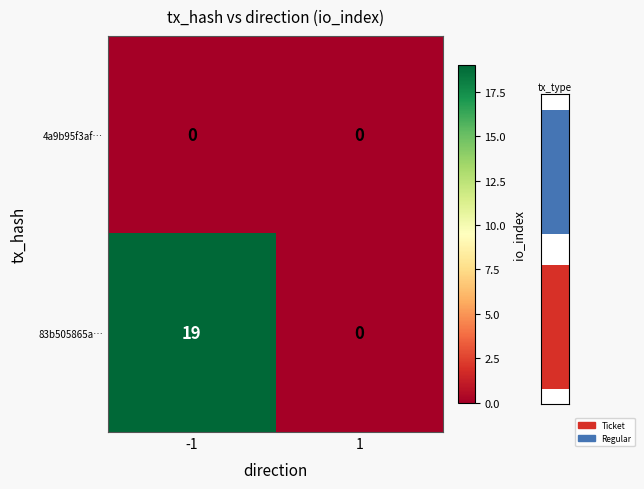

True or false: 83b505865a… has a value of 8 at 1.

False